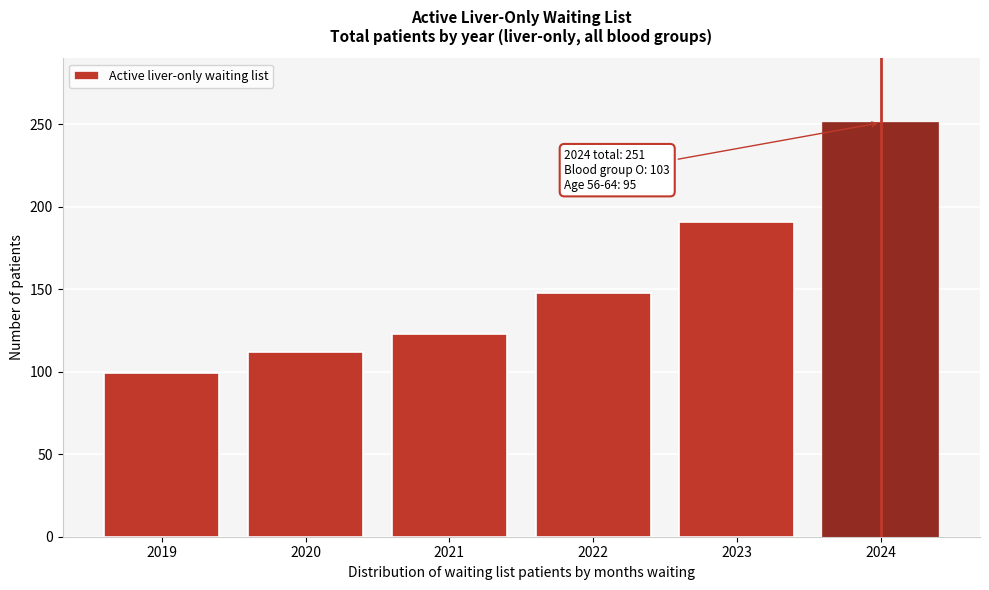

Reading left to right, extract all data points from this chart.

99	112	123	148	191	251